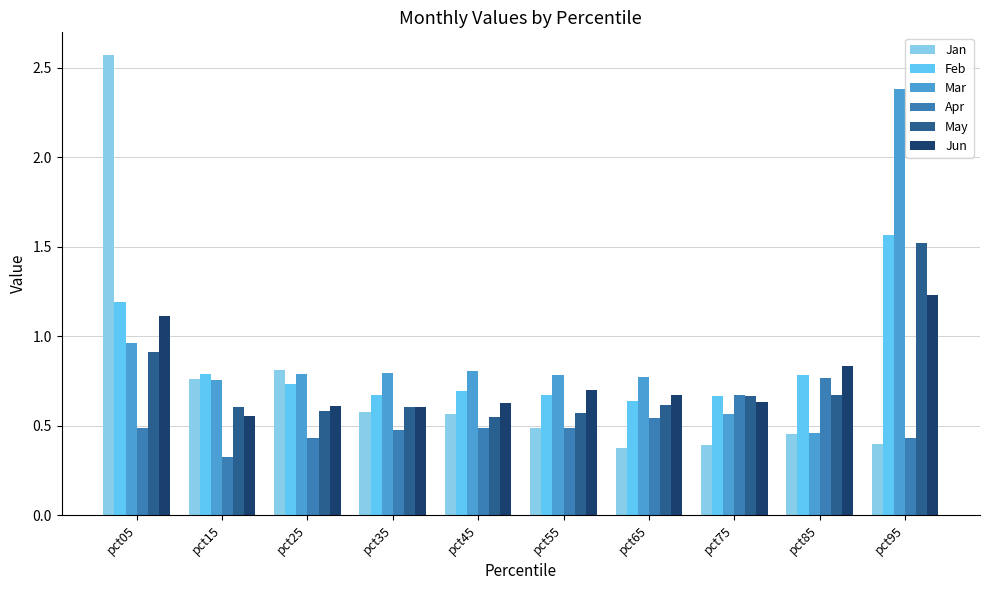

Which series has the largest range (max minus min)?

Jan